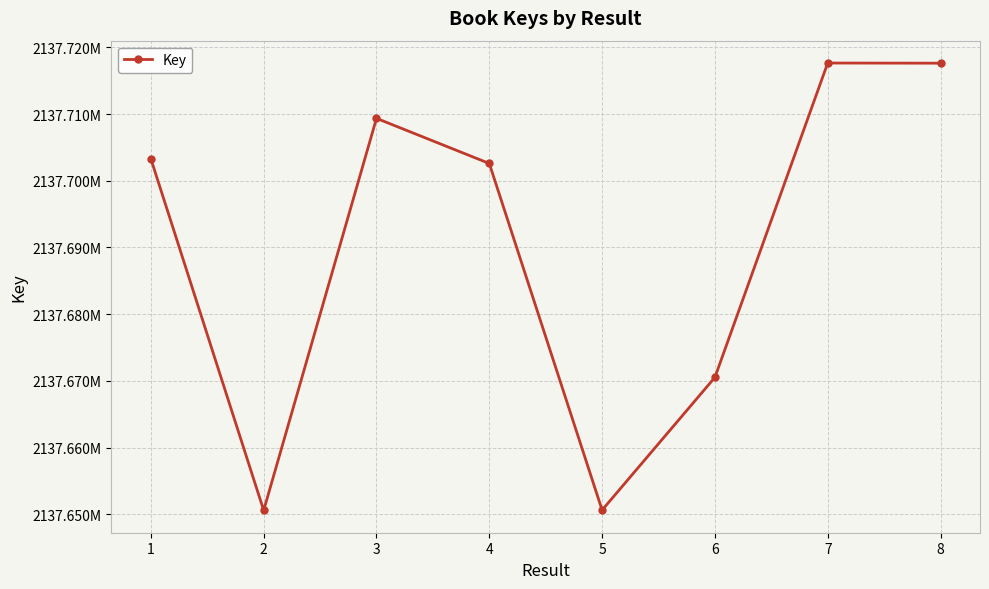

Is this an area chart (filled region under the line)?

No